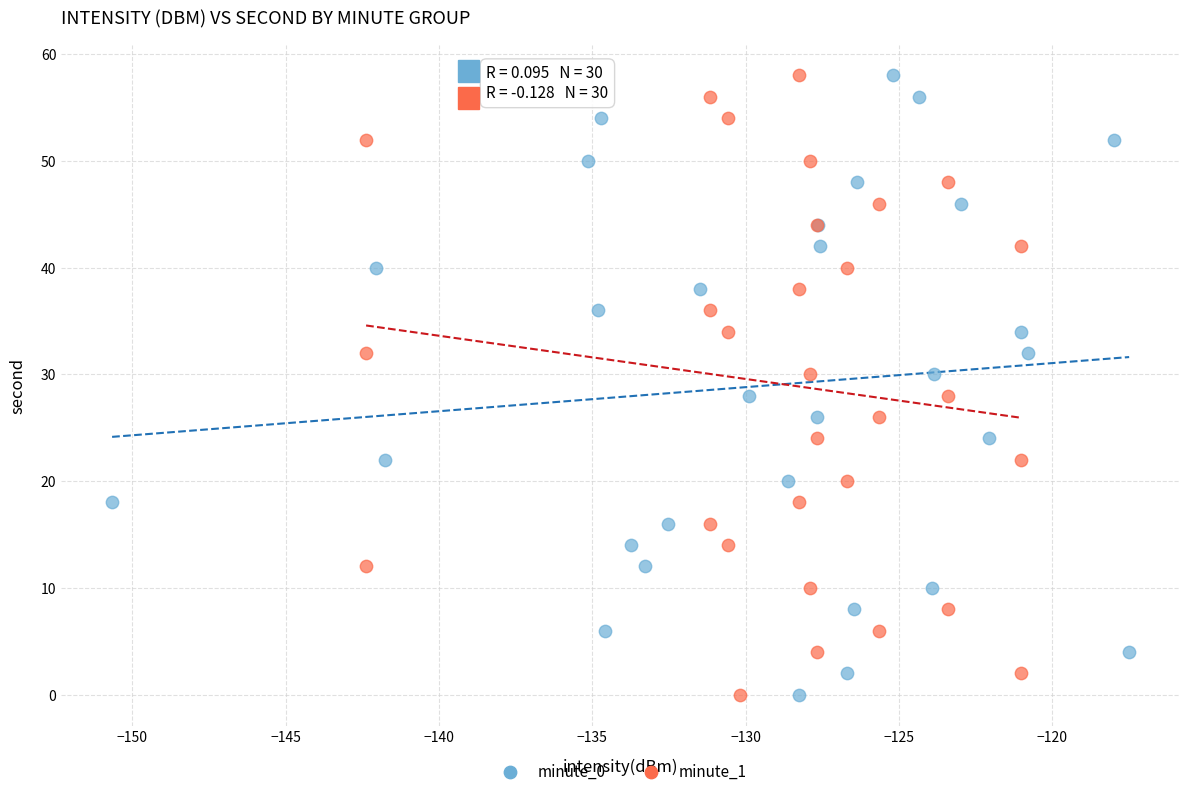

What are all the series names shown in the legend?

minute_0, minute_1